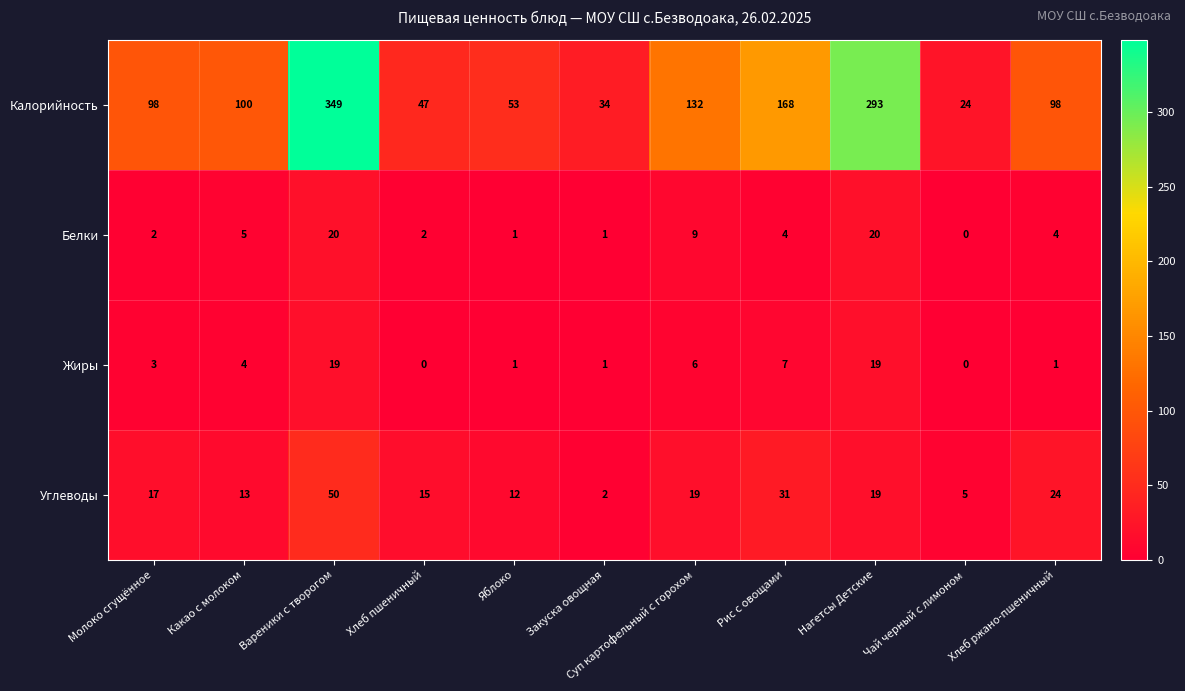

What is the average value of the Жиры series?

6